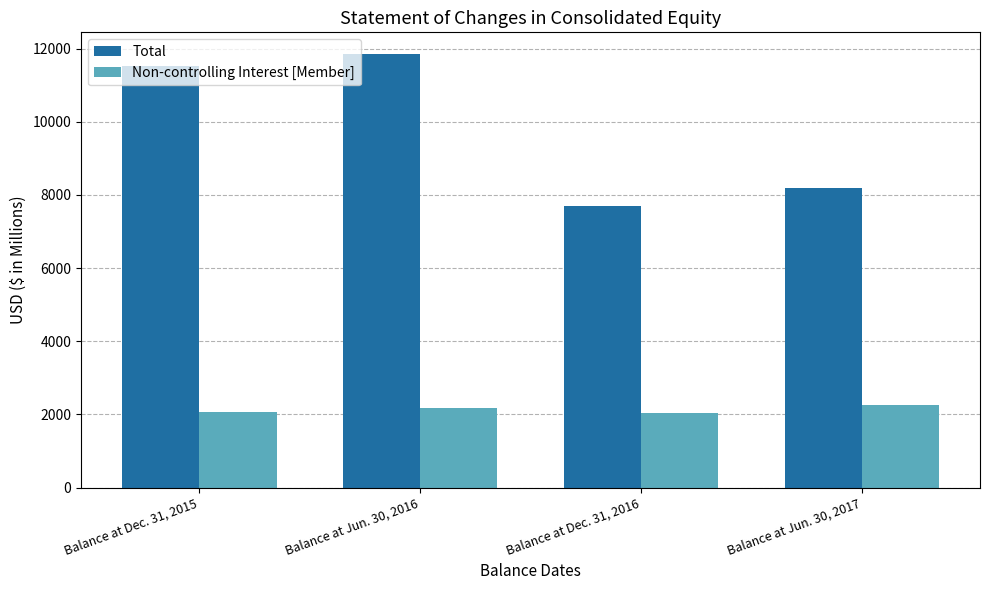

What is the lowest value of the Total series?

7697